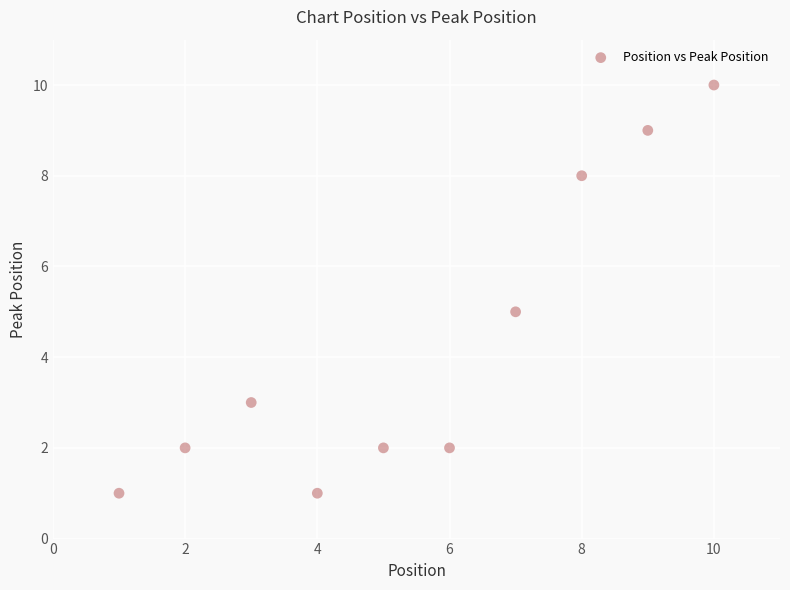

What is the range of X values (max minus min)?

9